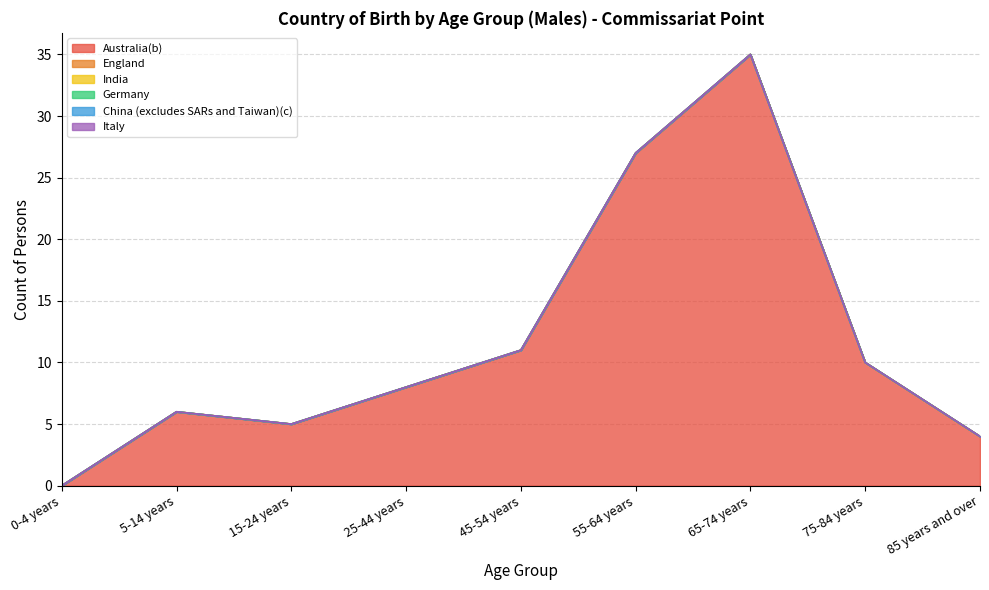

Between 75-84 years and 85 years and over, which is larger?

75-84 years